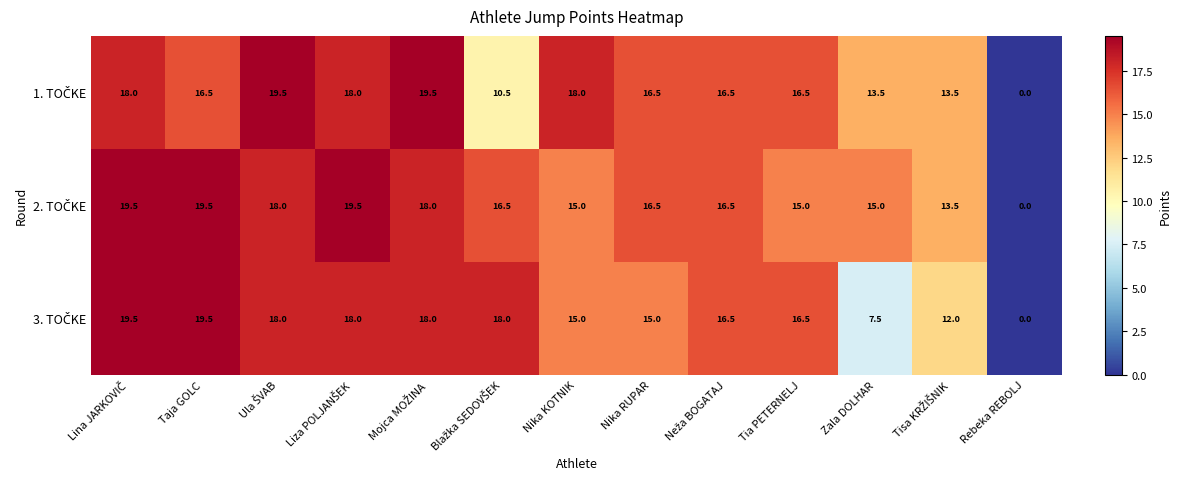

What is the maximum value shown in the chart?

19.5